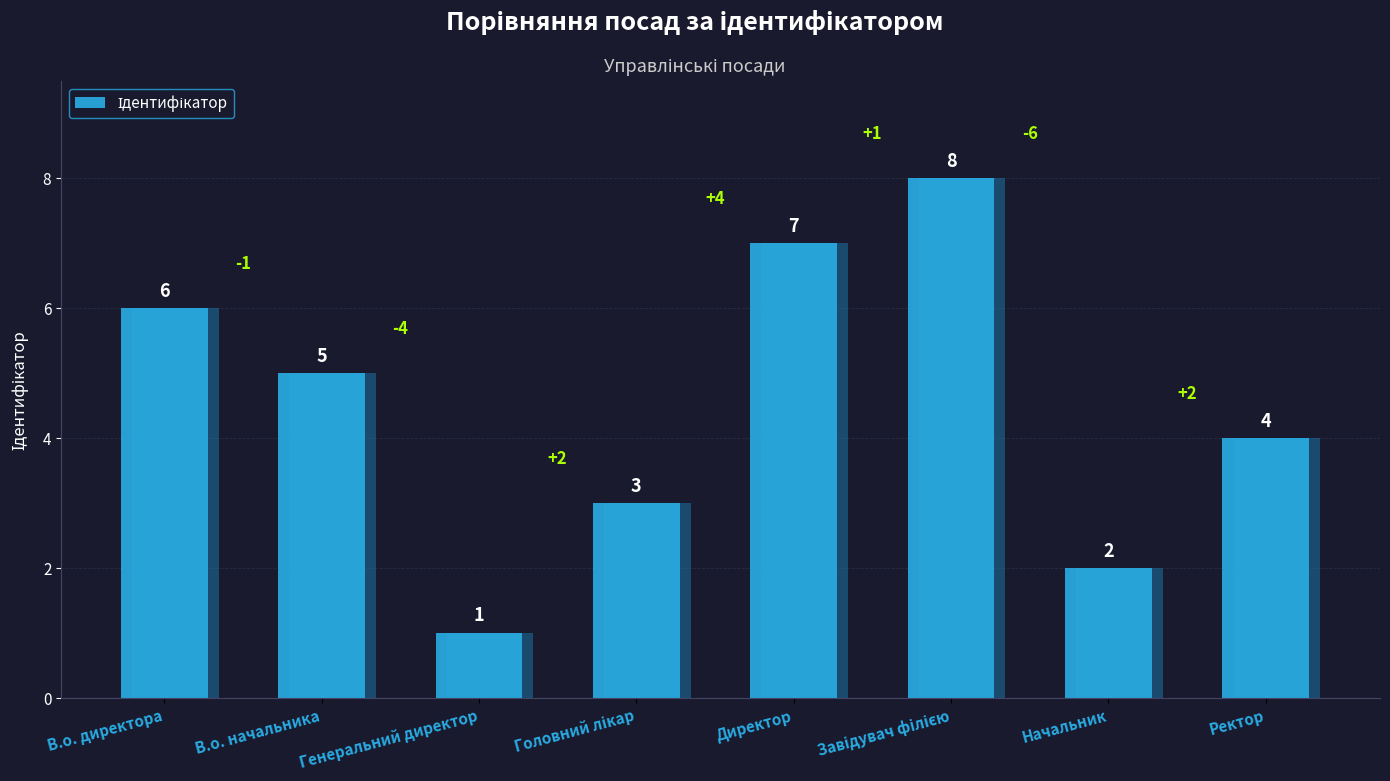

Reading left to right, what are all the values shown in this chart?

6	5	1	3	7	8	2	4